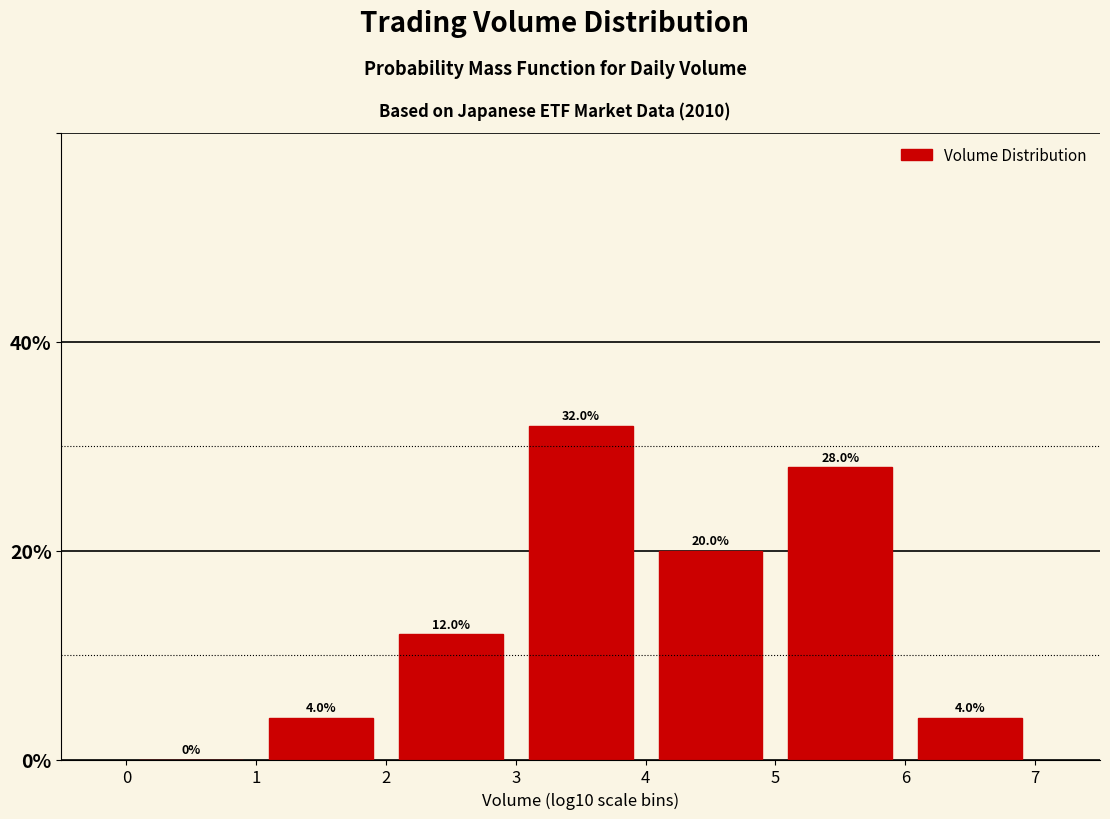

Reading left to right, list every bar in this chart as the range it spans on the x-axis followed by its height.

0 to 1: 0.0
1 to 2: 4.0
2 to 3: 12.0
3 to 4: 32.0
4 to 5: 20.0
5 to 6: 28.0
6 to 7: 4.0